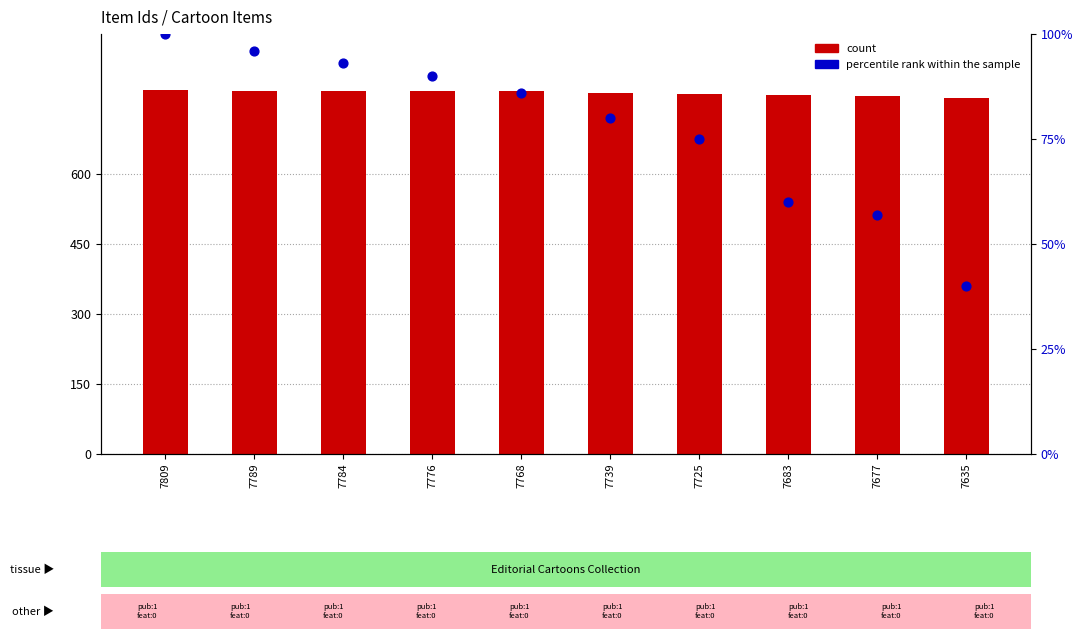

Which series has the largest Y range (max minus min)?

percentile rank within the sample